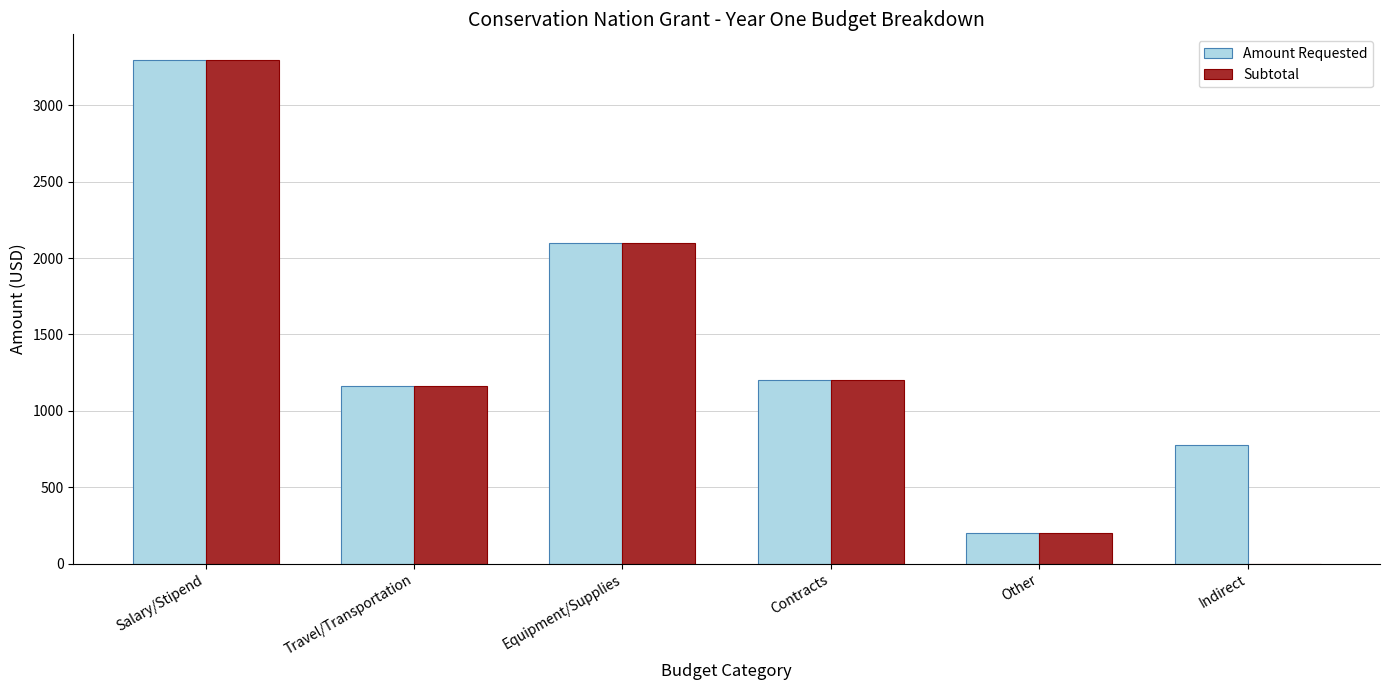

What are all the series names shown in the legend?

Amount Requested, Subtotal